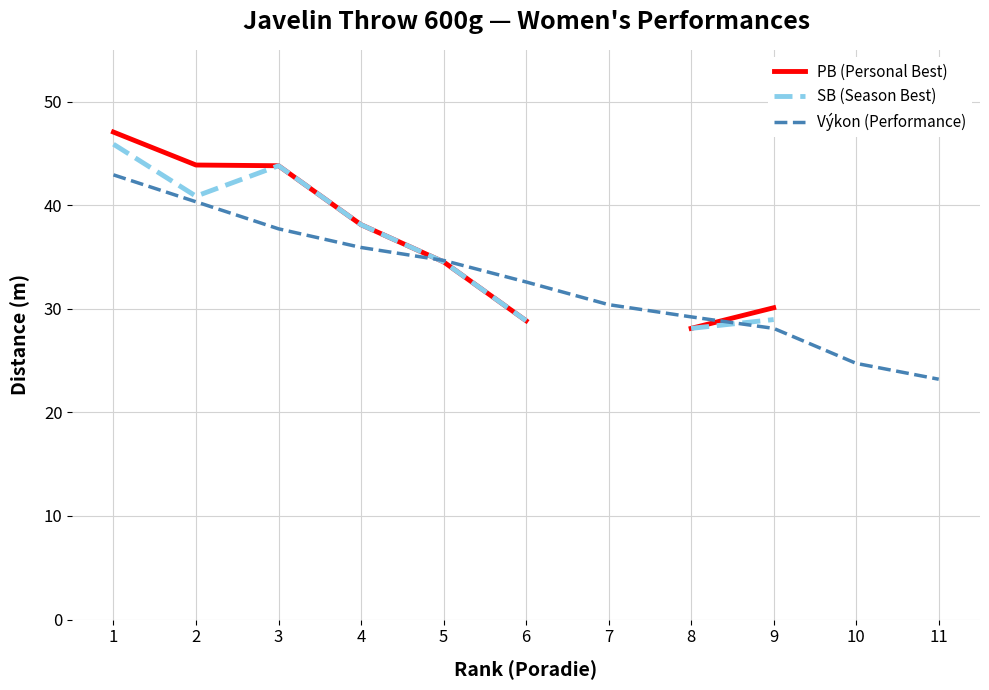

What is the smallest value displayed?

23.2